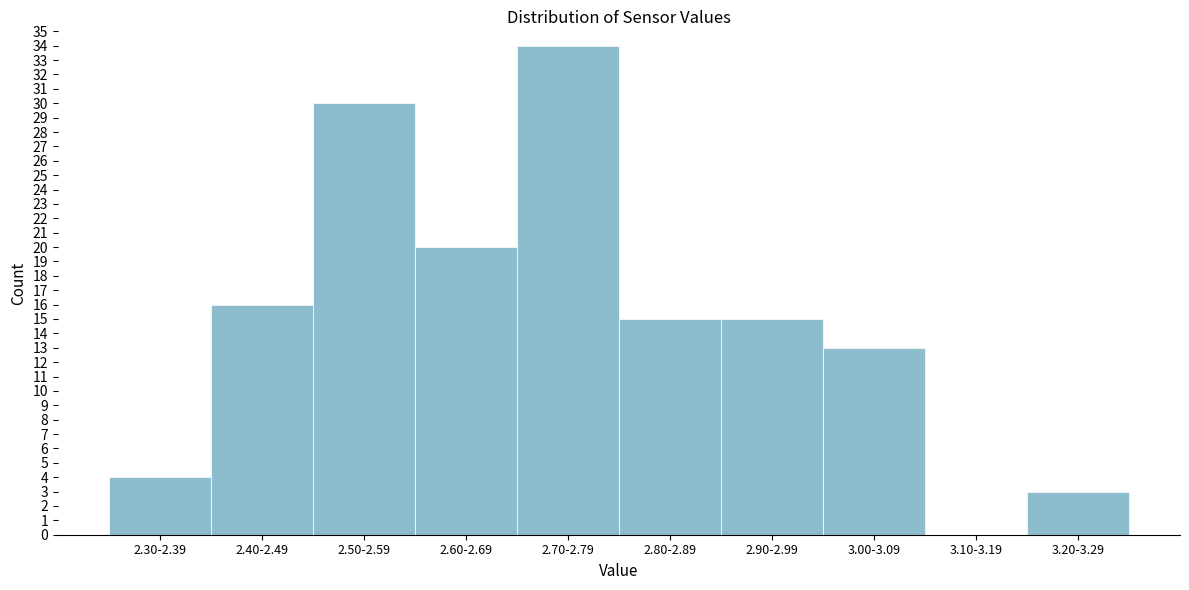

Reading left to right, what are all the values shown in this chart?

2.30-2.39=4	2.40-2.49=16	2.50-2.59=30	2.60-2.69=20	2.70-2.79=34	2.80-2.89=15	2.90-2.99=15	3.00-3.09=13	3.10-3.19=0	3.20-3.29=3